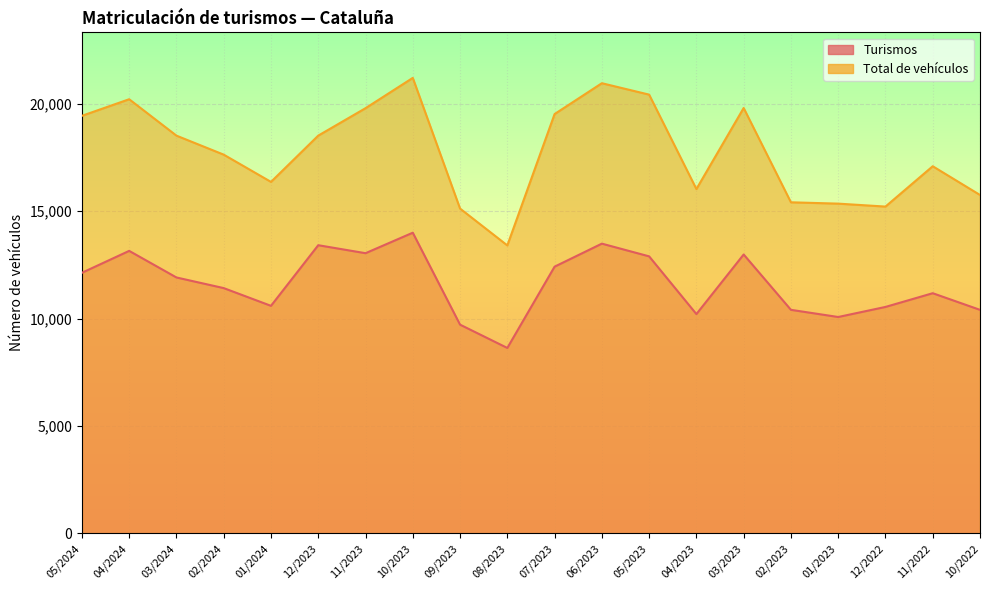

What is the sum of the Turismos values at 01/2023 and 10/2023?

24079